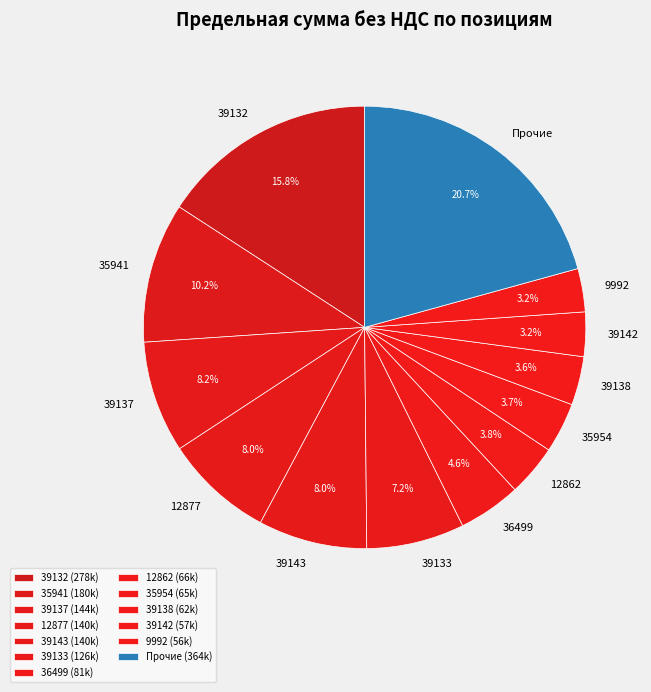

How many segments does this pie chart have?

13